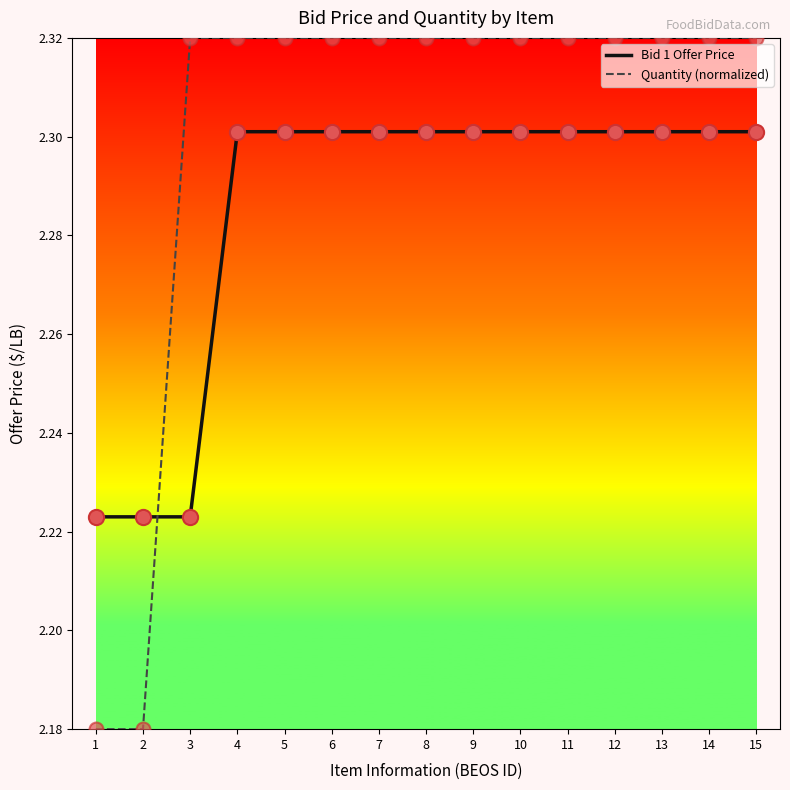

At how many categories does at least one series exceed 2?

15